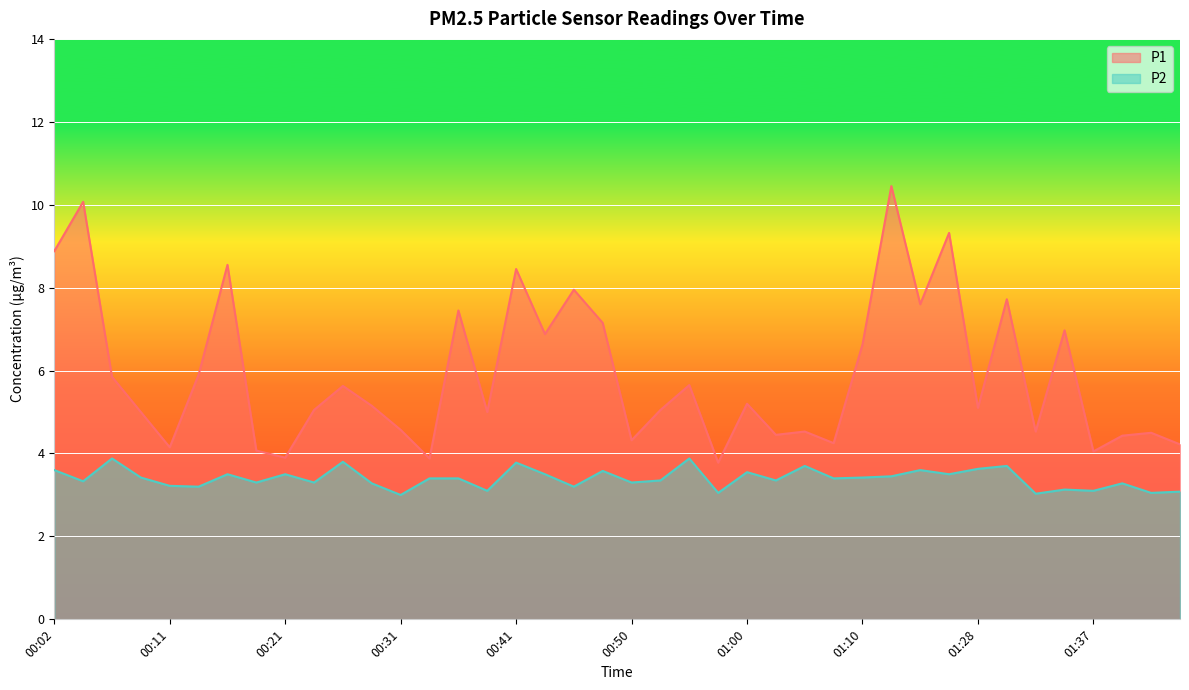

Is the value of P2 at 01:30 greater than the value of P1 at 00:28?

No